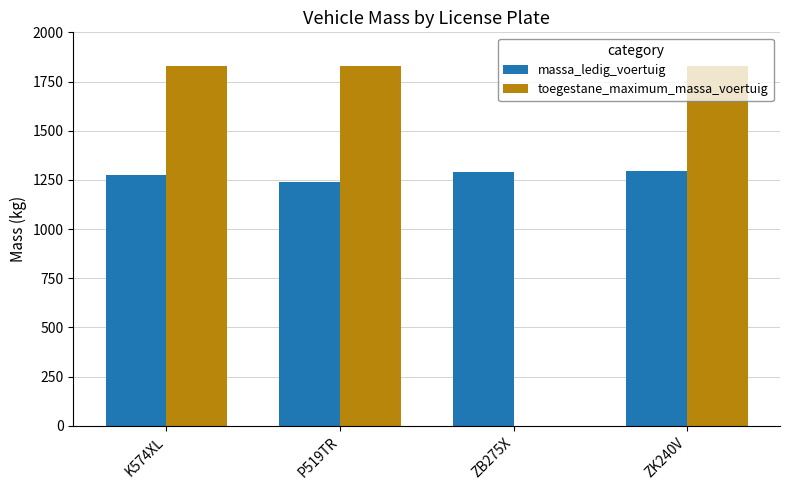

Count the number of categories in the chart.

4